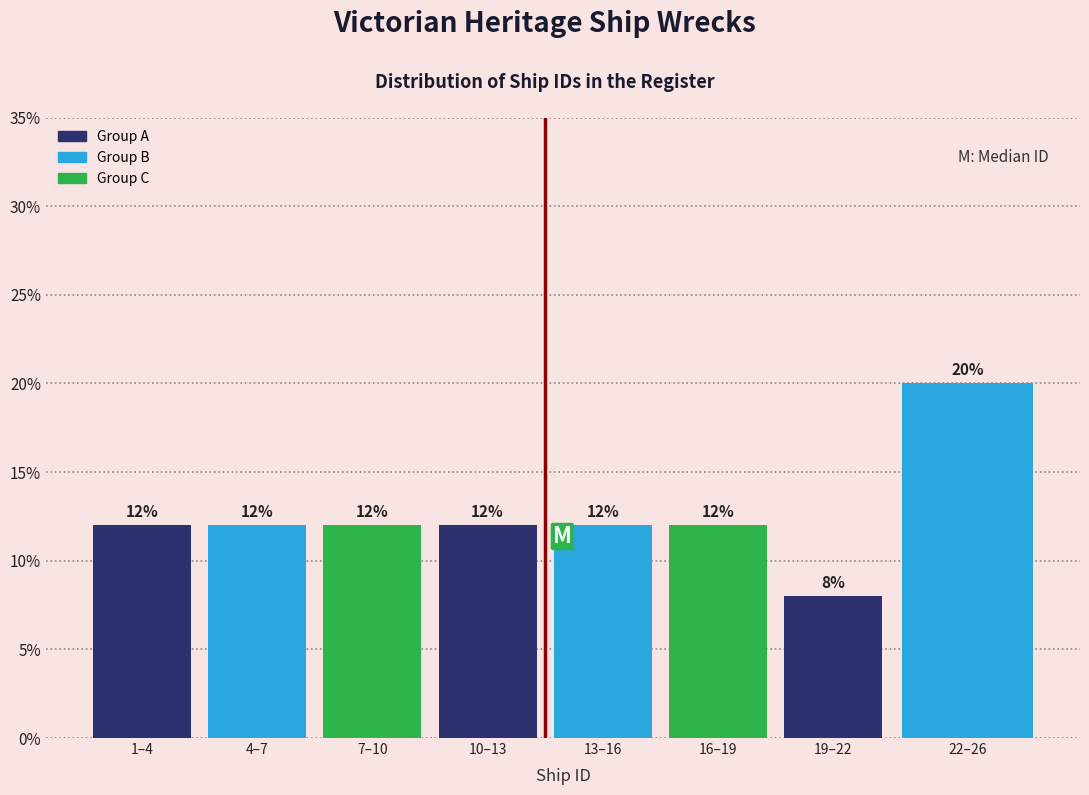

Reading left to right, transcribe all the data shown in this chart.

1–4=12	4–7=12	7–10=12	10–13=12	13–16=12	16–19=12	19–22=8	22–26=20